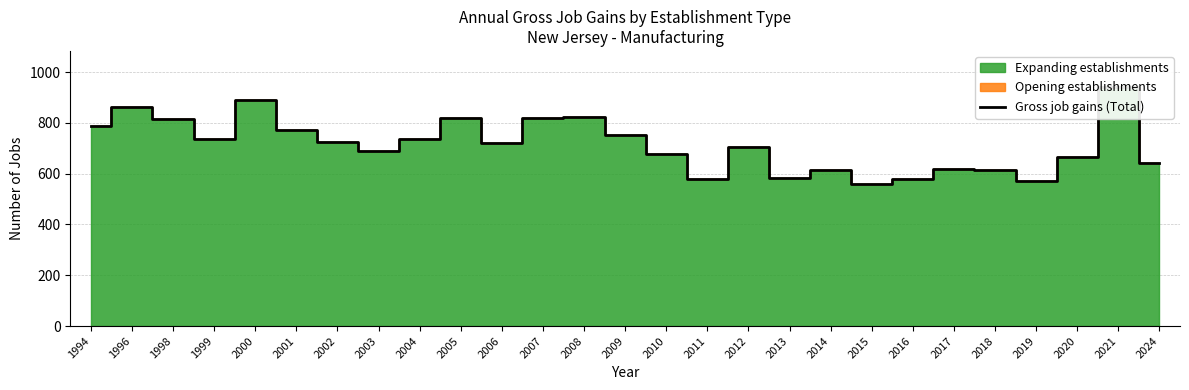

What is the average value?

715